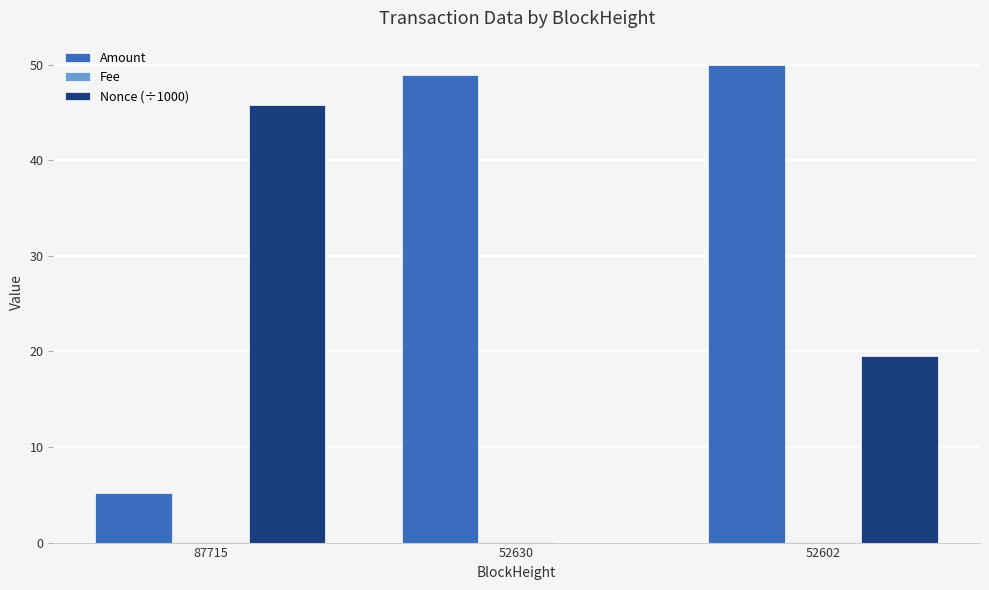

What is the greatest value displayed?

50.0